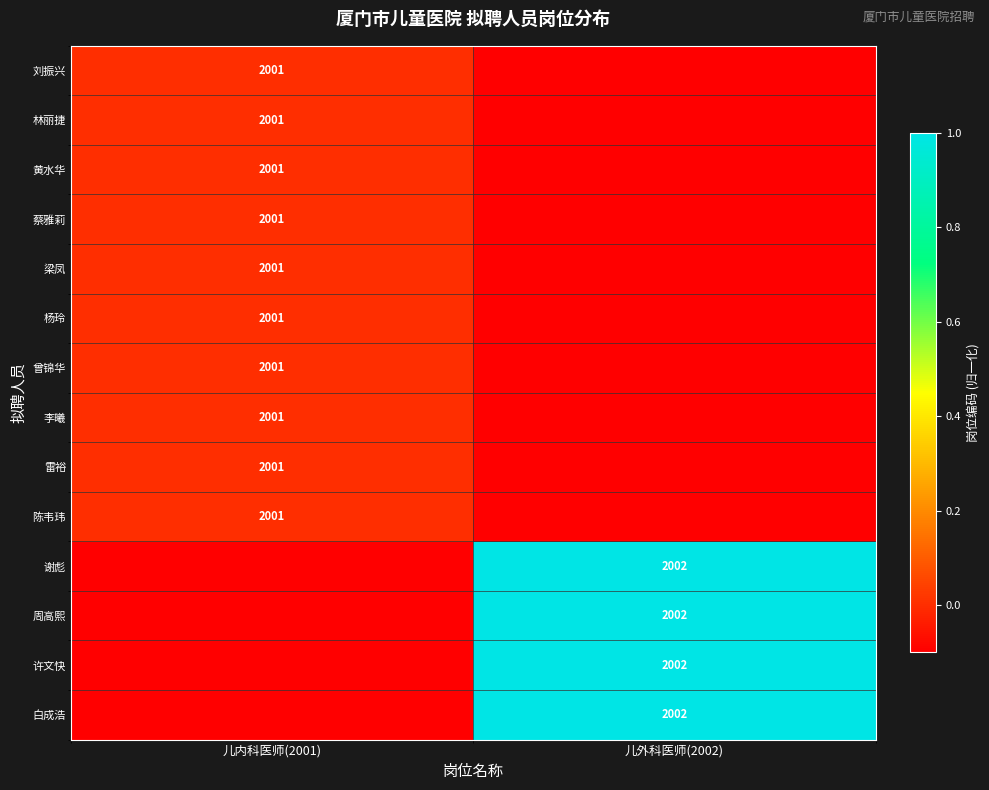

The value of 黄水华 at 儿内科医师(2001) is 2001.0. True or false?

True